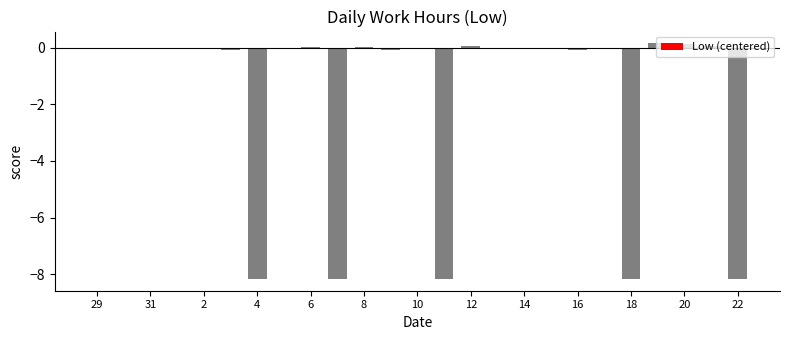

Count the number of categories in the chart.

25